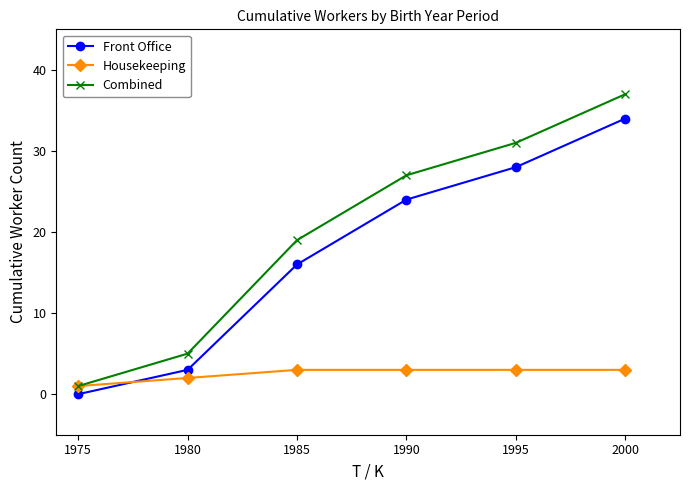

Which series has the largest range (max minus min)?

Combined